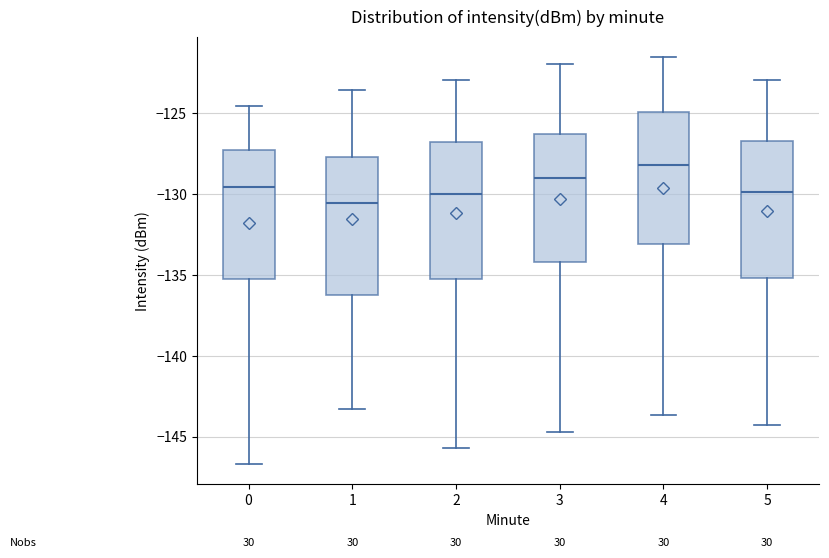

Where is the lower edge of the box at x = 2 on the y-axis? The values are not printed on the chart, so give them approximately, as read against the axis.

-135.0